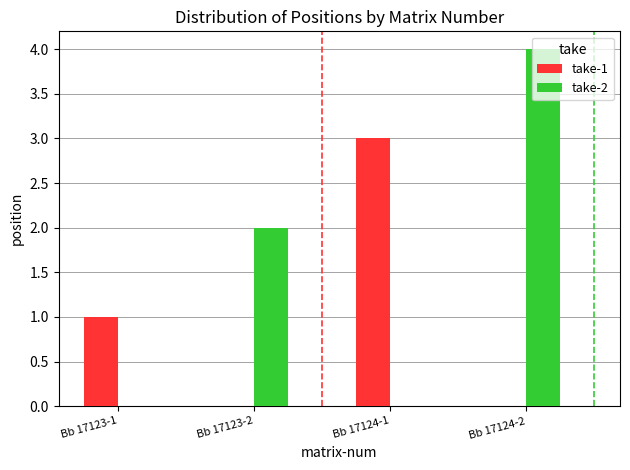

Is it true that take-2 equals 2 at Bb 17123-2?

True